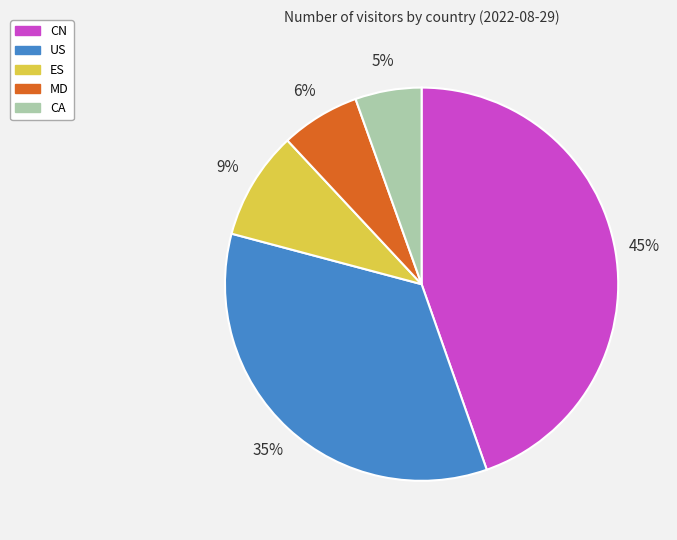

Is it true that MD is 6% of the pie?

True